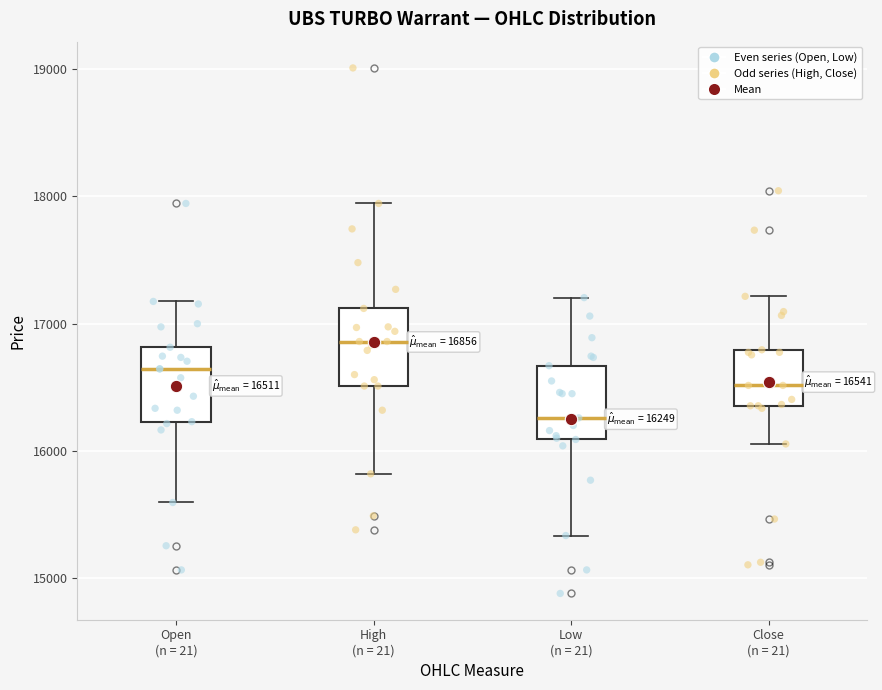

Which box's median line is the lowest?

Low (n = 21)